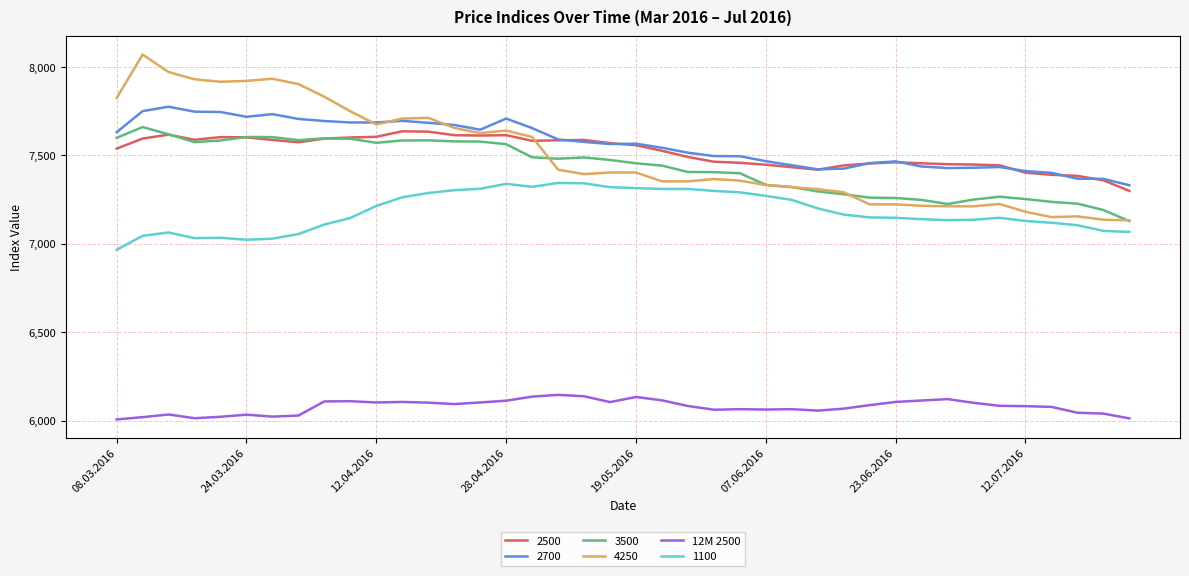

What is the maximum value shown in the chart?

8070